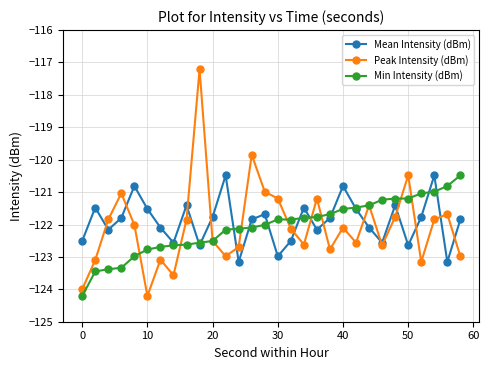

How many interior local valleys does the Peak Intensity (dBm) series have?

8